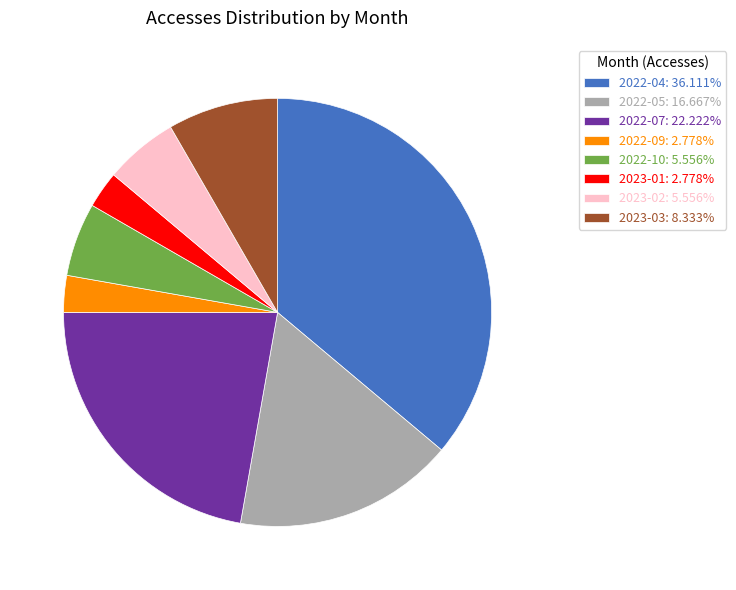

Does 2022-07: 22.222% account for over 50% of the chart?

No